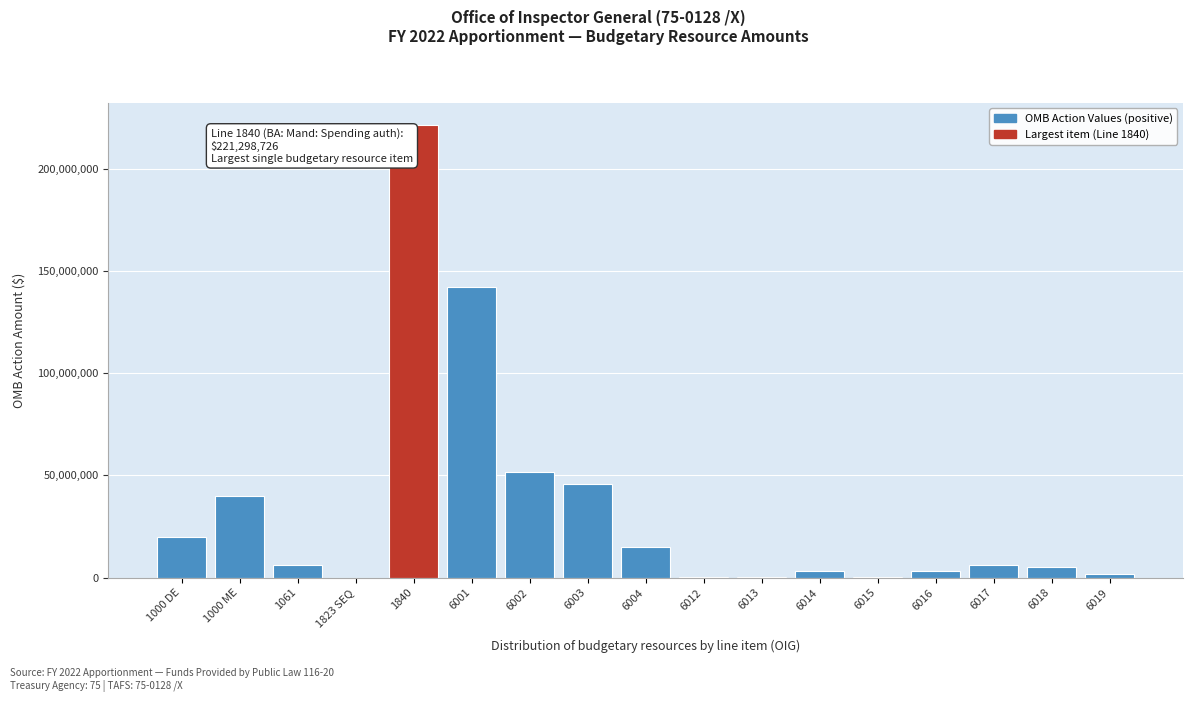

What is the ratio of the value at 6003 to the value at 6018?

9.1